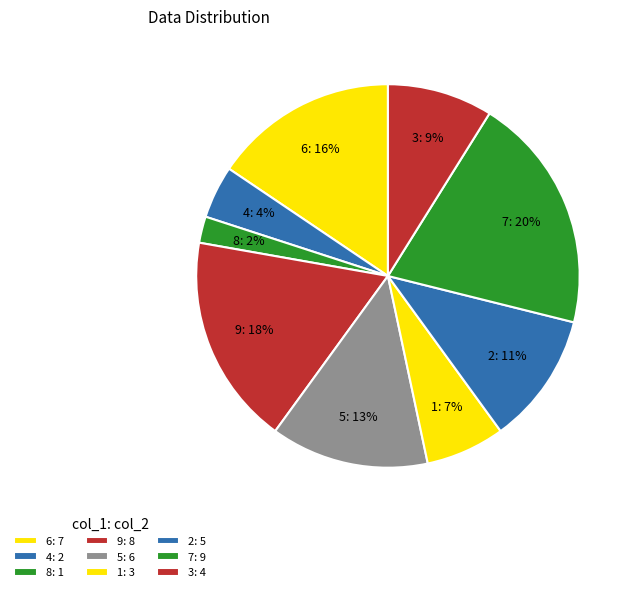

Count the number of slices in the pie.

9